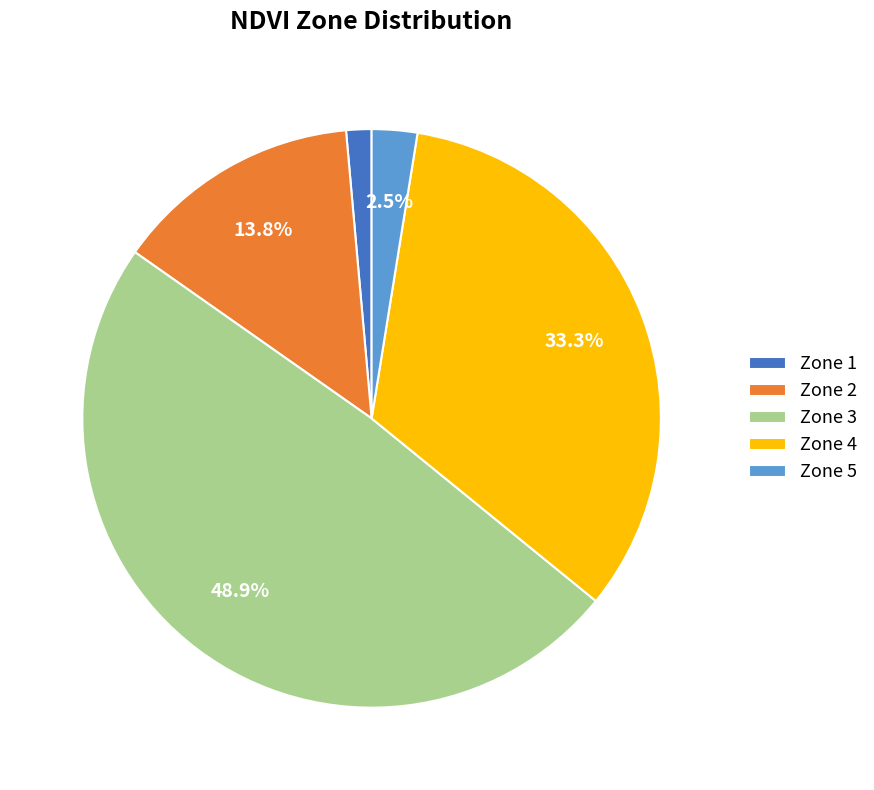

Rank the categories by value from highest to lowest.

Zone 3, Zone 4, Zone 2, Zone 5, Zone 1